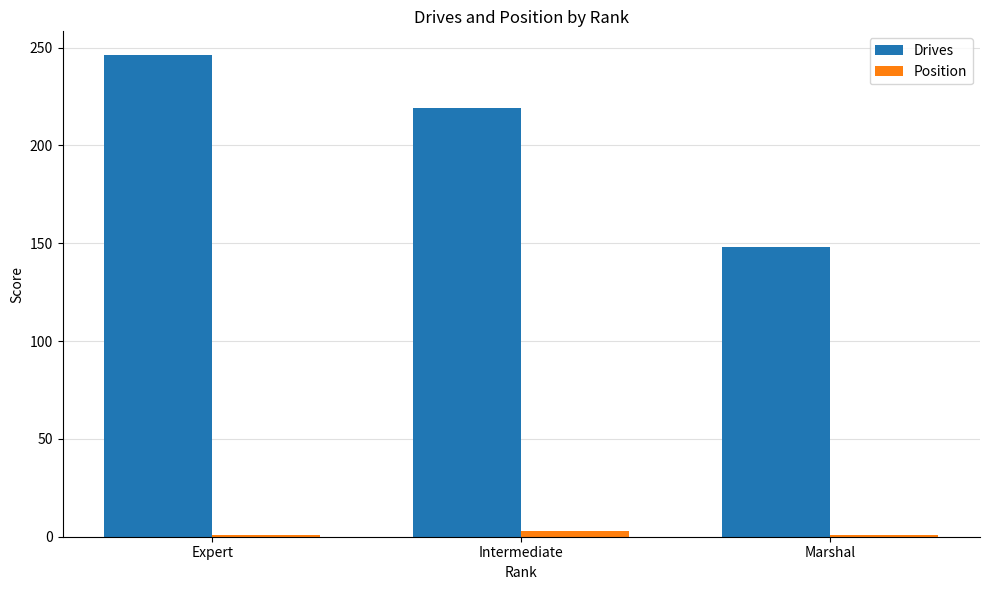

At which category is the sum across all series the highest?

Expert